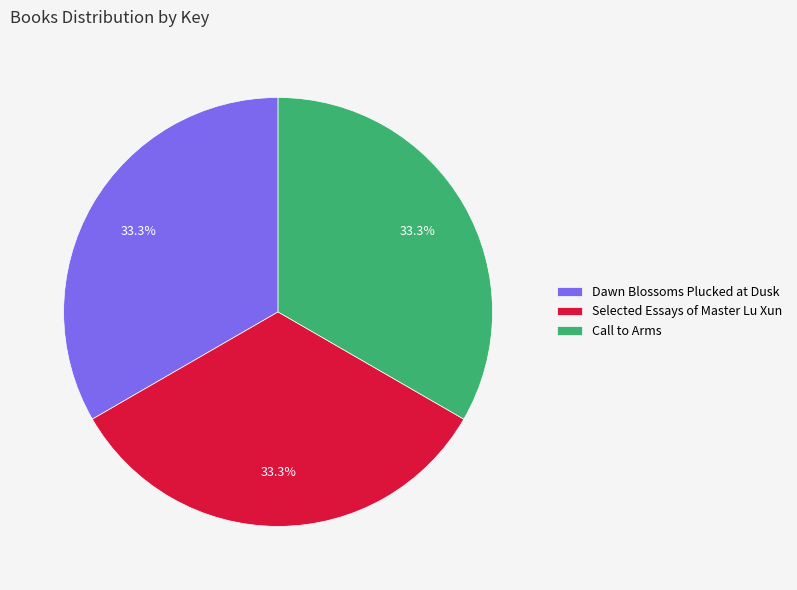

What percentage do Selected Essays of Master Lu Xun and Call to Arms together represent?

66.7%